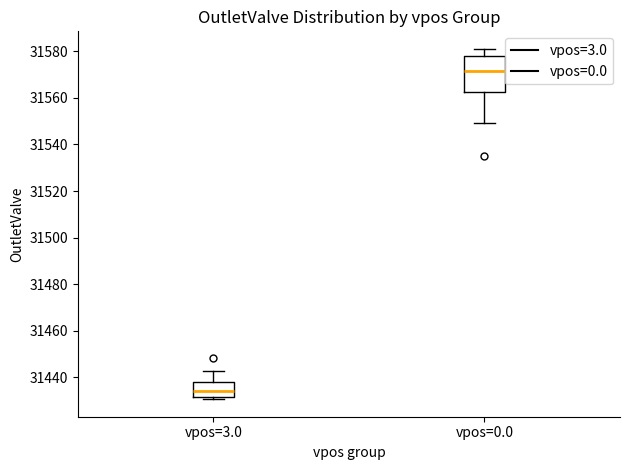

Which box's median line is the lowest?

vpos=3.0